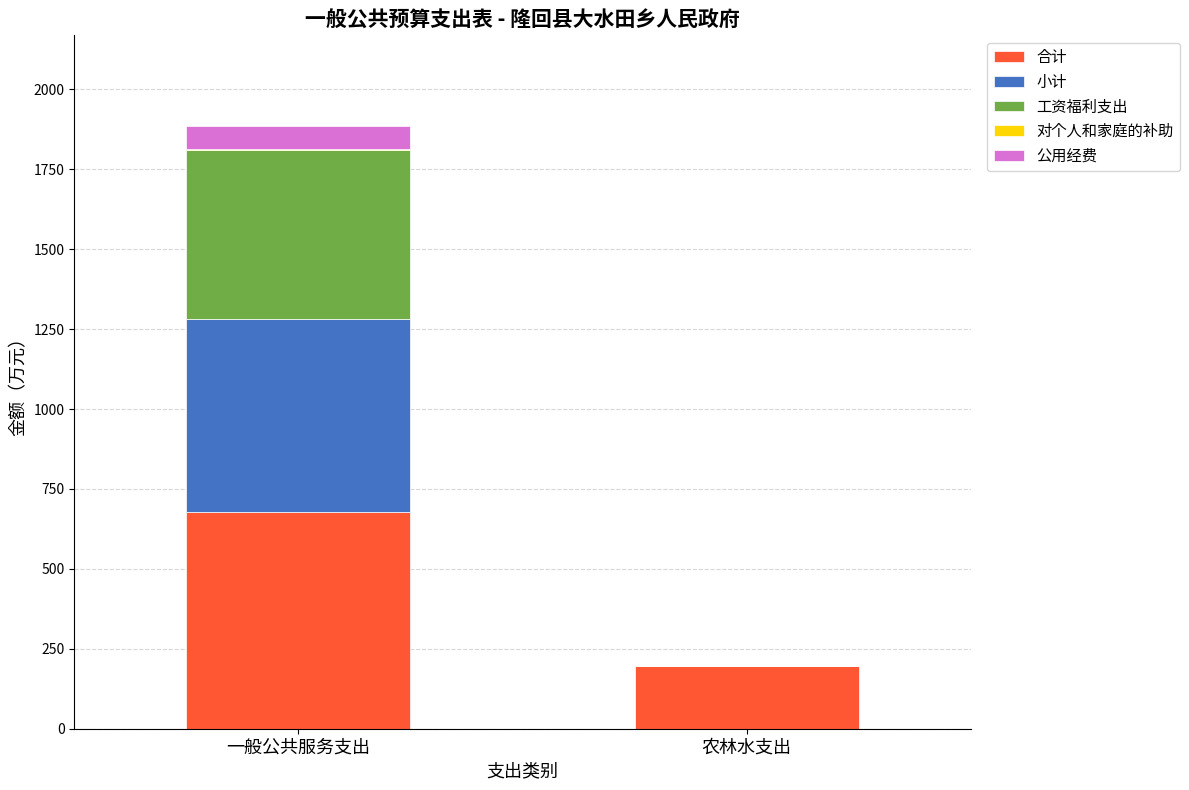

The value of 合计 at 农林水支出 is 311.1. True or false?

False